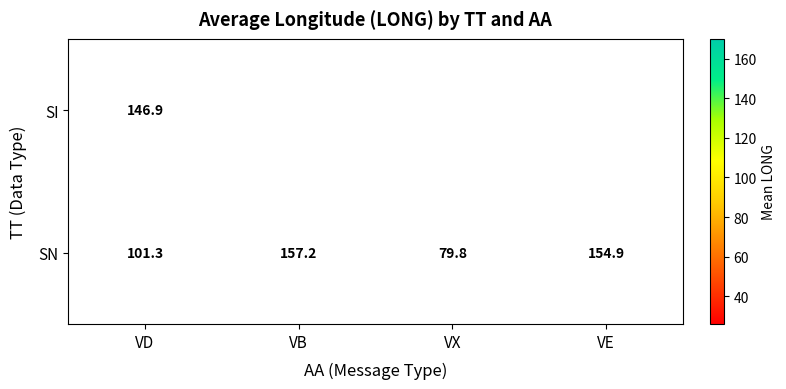

Is the value of SN at VX greater than the value of SI at VD?

No